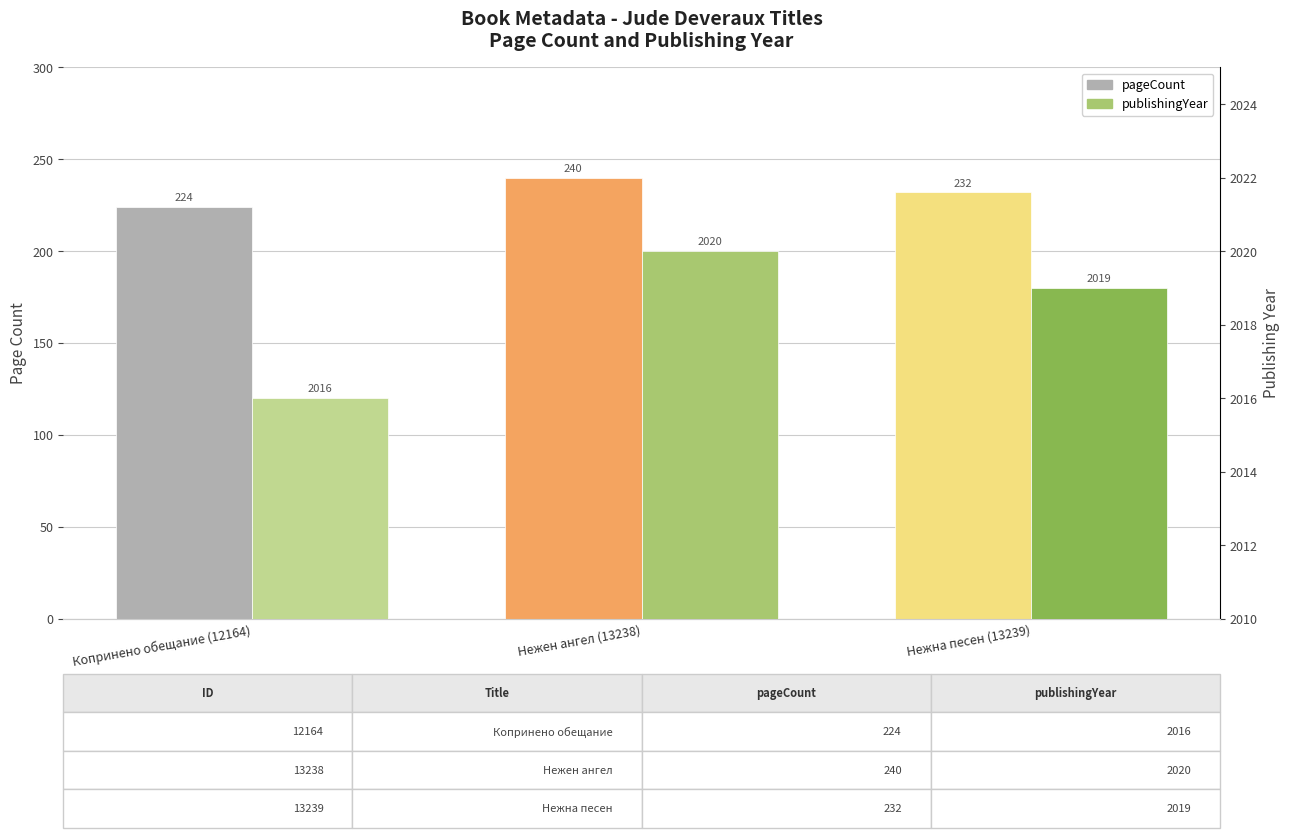

At which category is the sum across all series the highest?

Нежен ангел (13238)